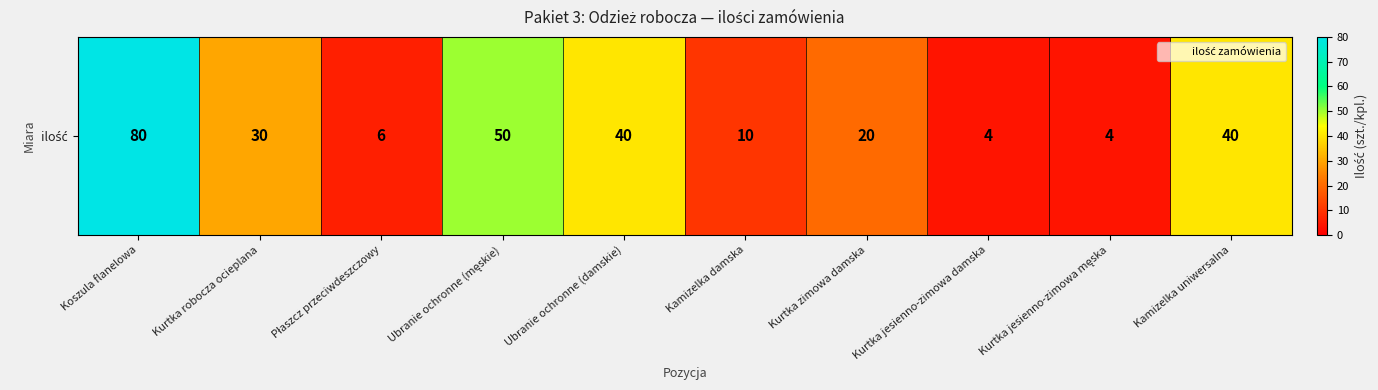

Which has a higher value, Kurtka jesienno-zimowa męska or Ubranie ochronne (męskie)?

Ubranie ochronne (męskie)